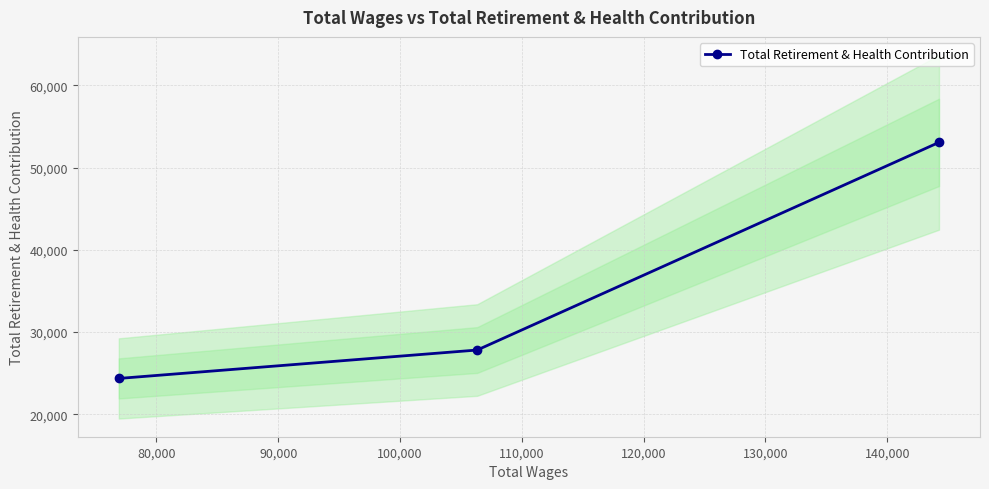

What is the minimum value for Total Retirement & Health Contribution?

24370